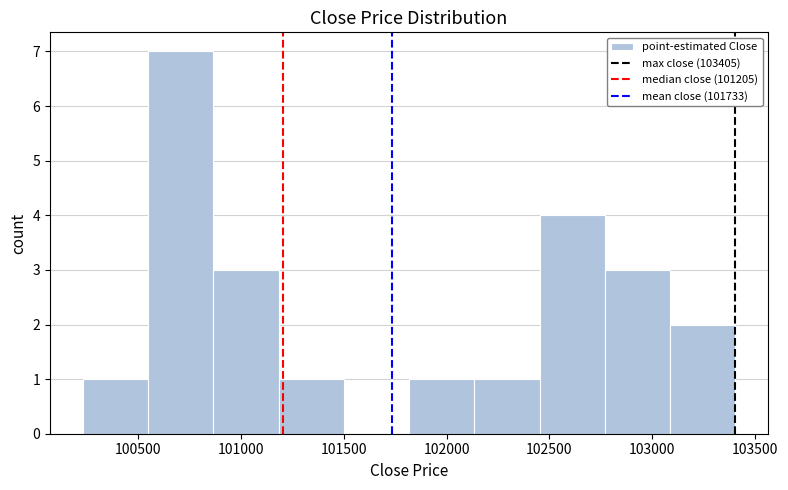

Which range on the x-axis has the tallest bar?

100550 to 100850